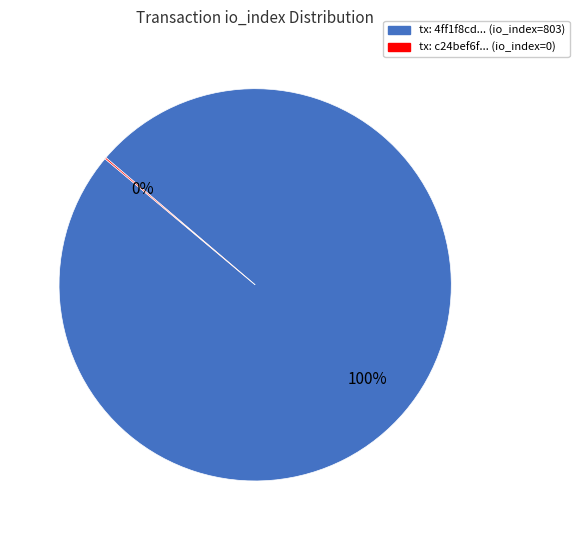

Is it true that tx: 4ff1f8cd... (io_index=803) is 100% of the pie?

True